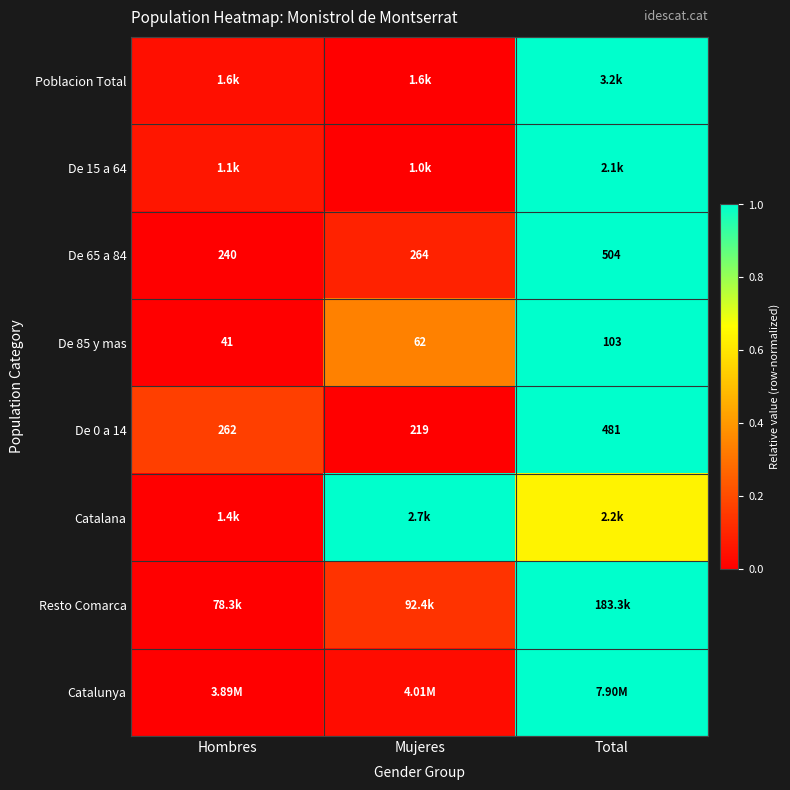

At which label is De 0 a 14 closest to 350?

Hombres